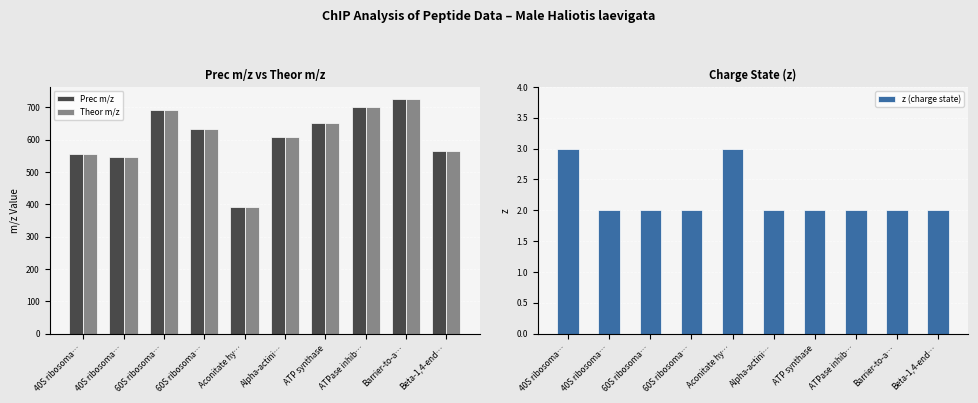

What is the sum of all z (charge state) values?

22